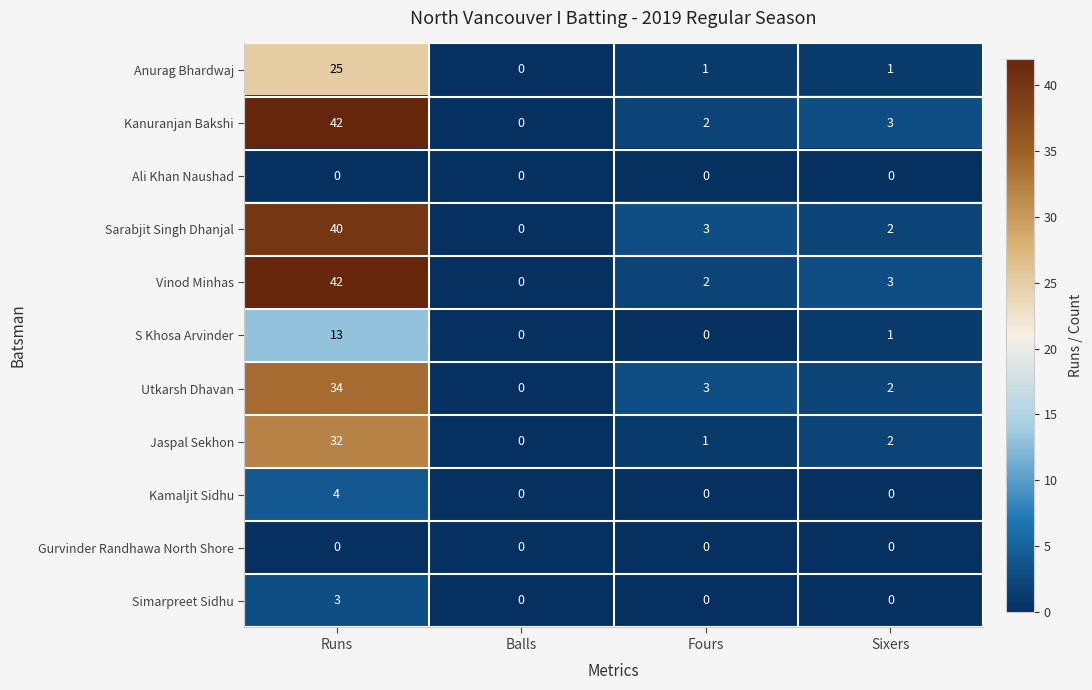

Where is S Khosa Arvinder nearest to the value 6?

Sixers